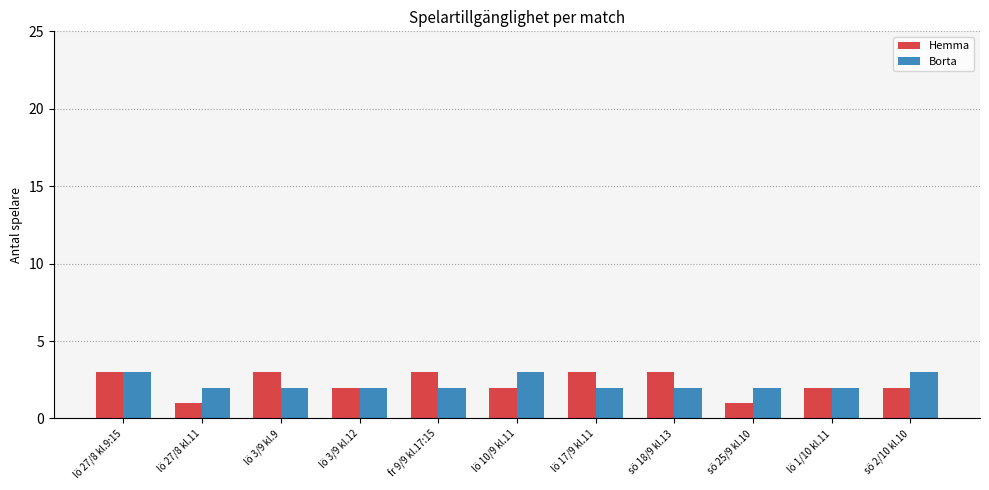

What is the sum of all Hemma values?

25